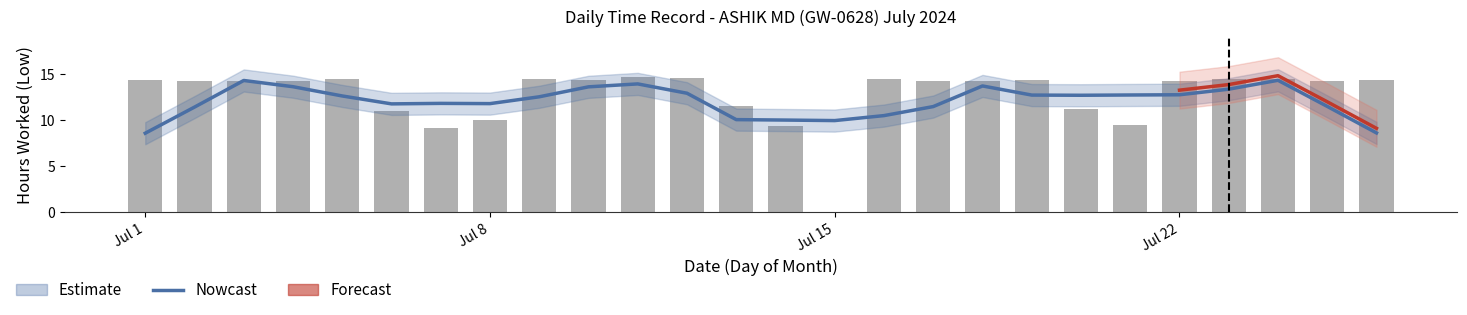

Which category has the highest value across all series?

11